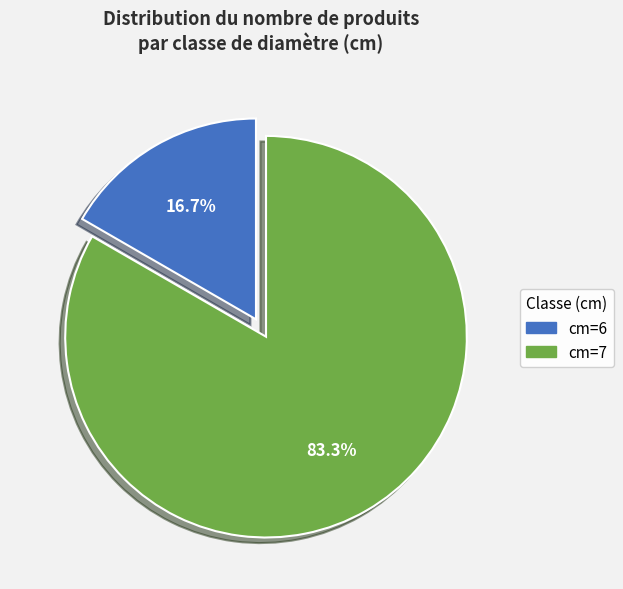

To the nearest percent, what is the difference between the largest and smallest slice percentages?

67%